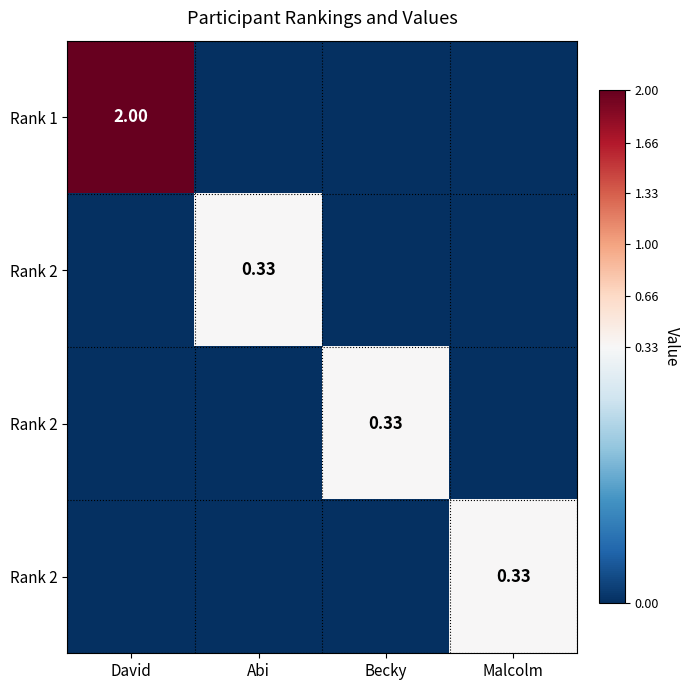

What is the greatest value displayed?

2.0